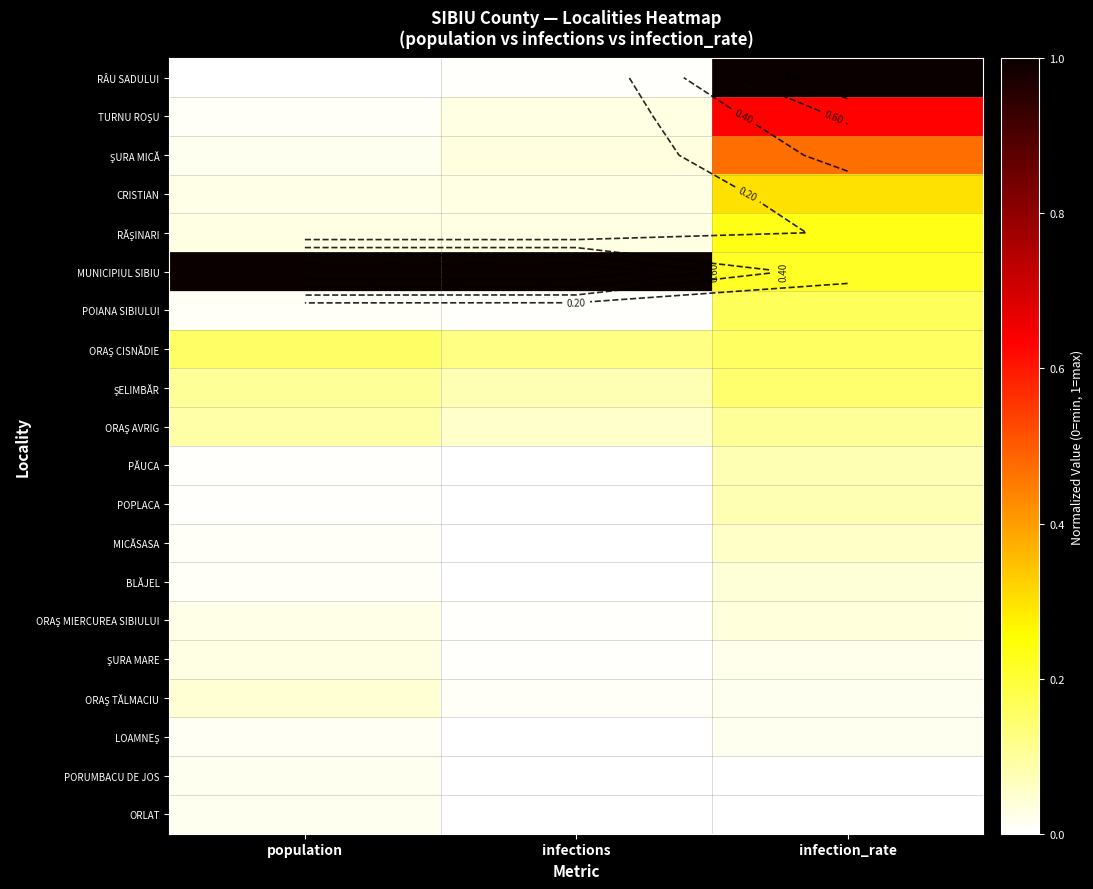

Is the value of ORAŞ CISNĂDIE at infection_rate greater than the value of POPLACA at population?

Yes